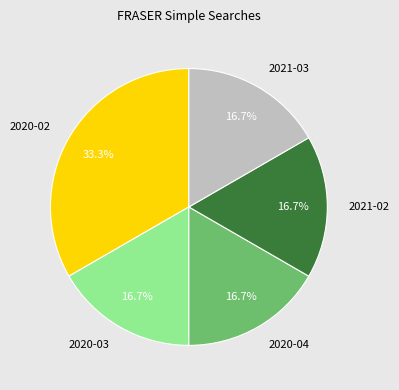

How much of the chart is everything except 2020-04?

83.3%